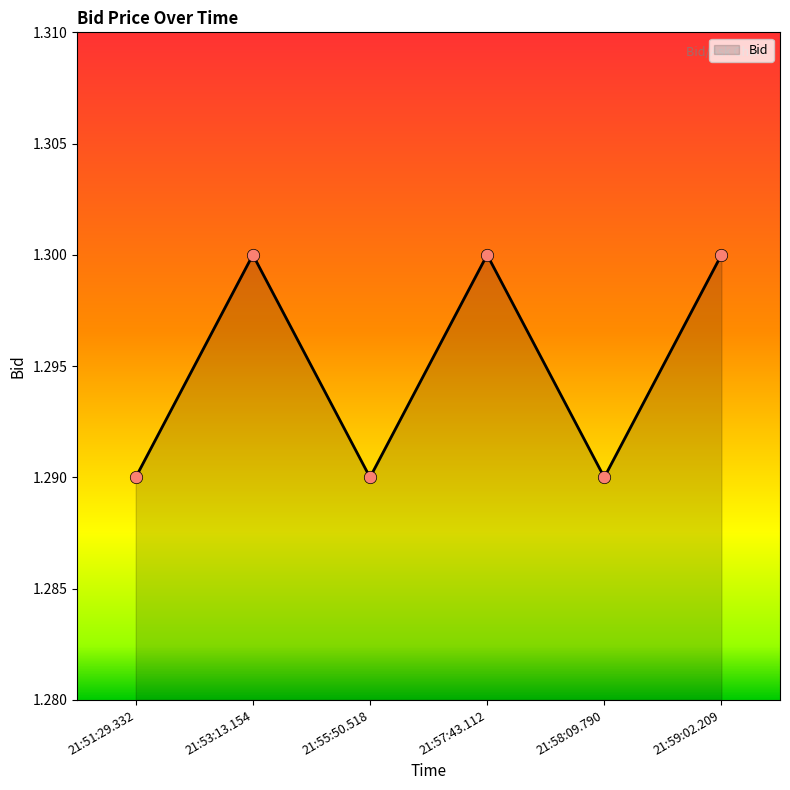

Approximately how many times larger is the value at 21:59:02.209 compared to 21:58:09.790?

1.0